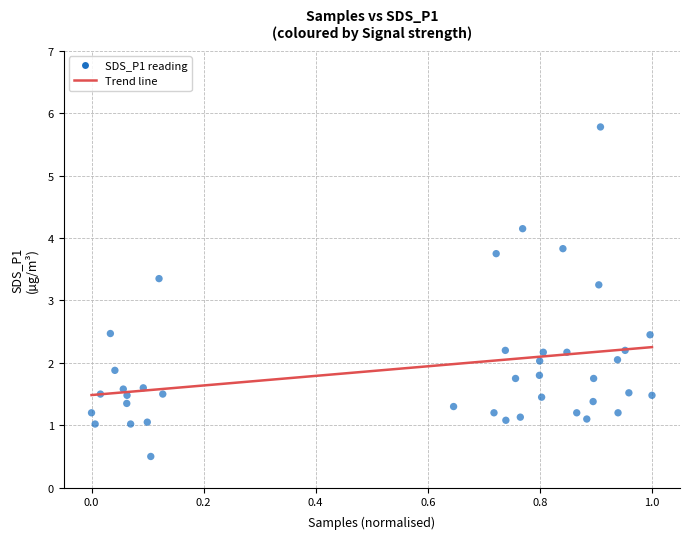

What is the range of X values (max minus min)?

1.0